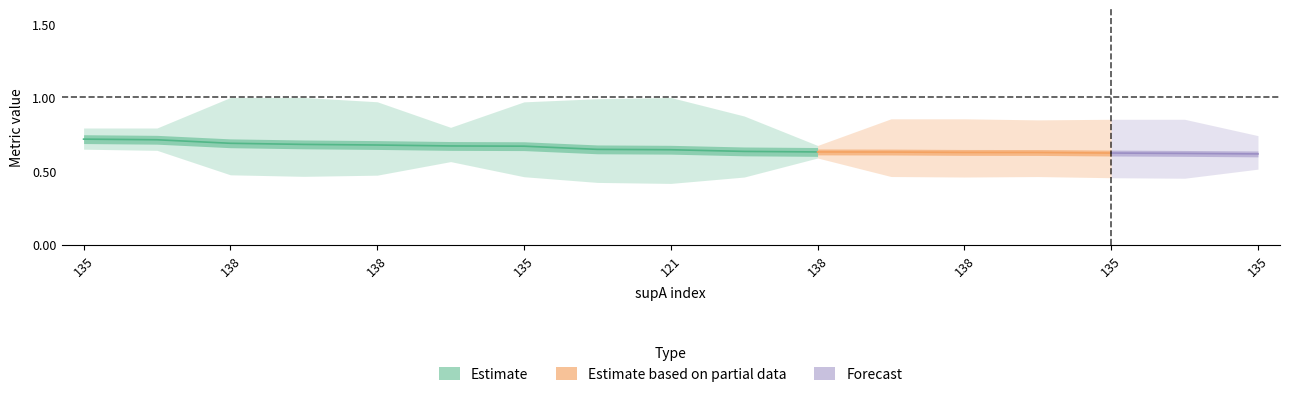

How many series are shown in this chart?

3